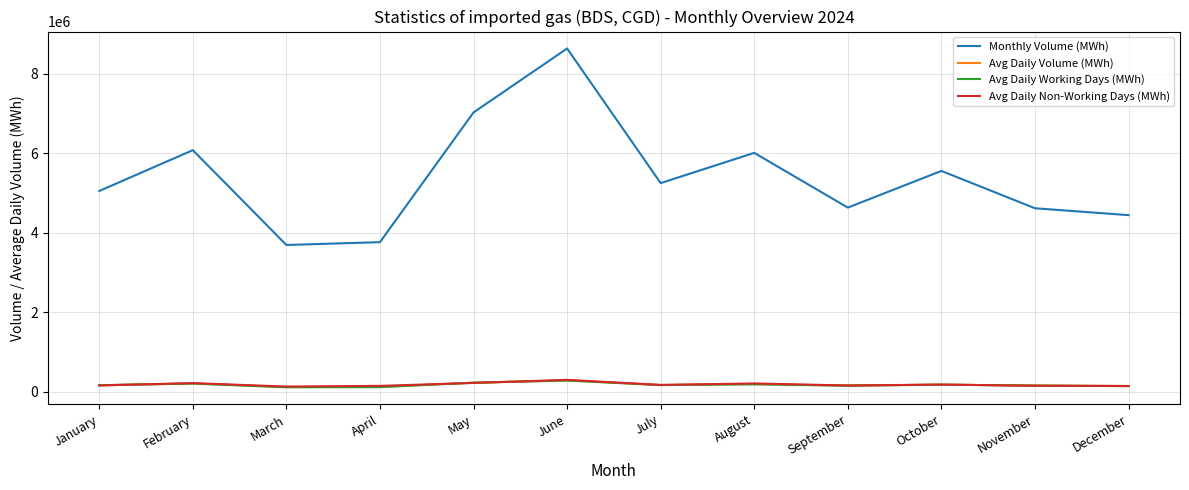

What is the difference between the Avg Daily Working Days (MWh) values at April and March?

2727.2